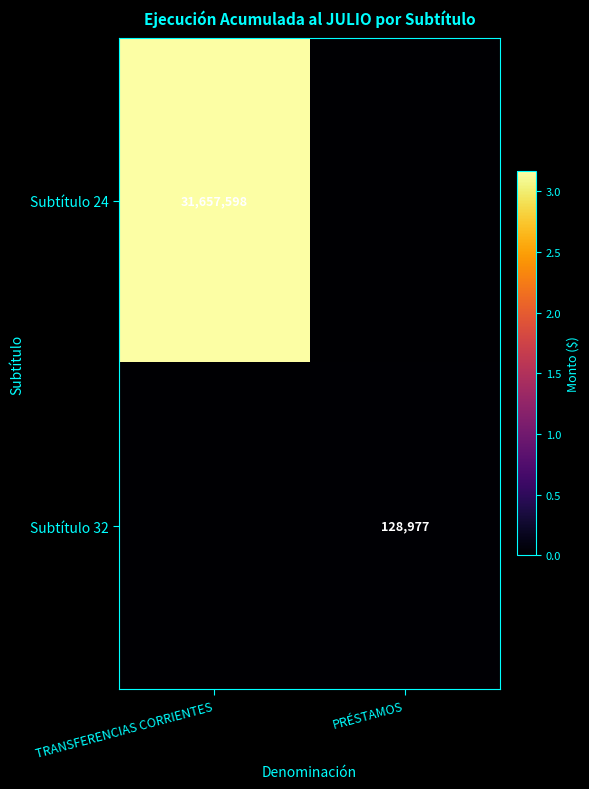

The value of Subtítulo 24 at TRANSFERENCIAS CORRIENTES is 31657598. True or false?

True